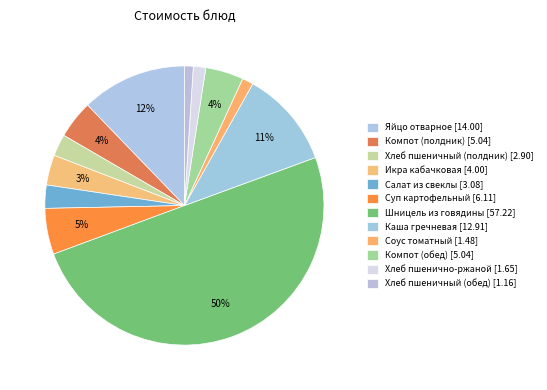

Count the number of slices in the pie.

12